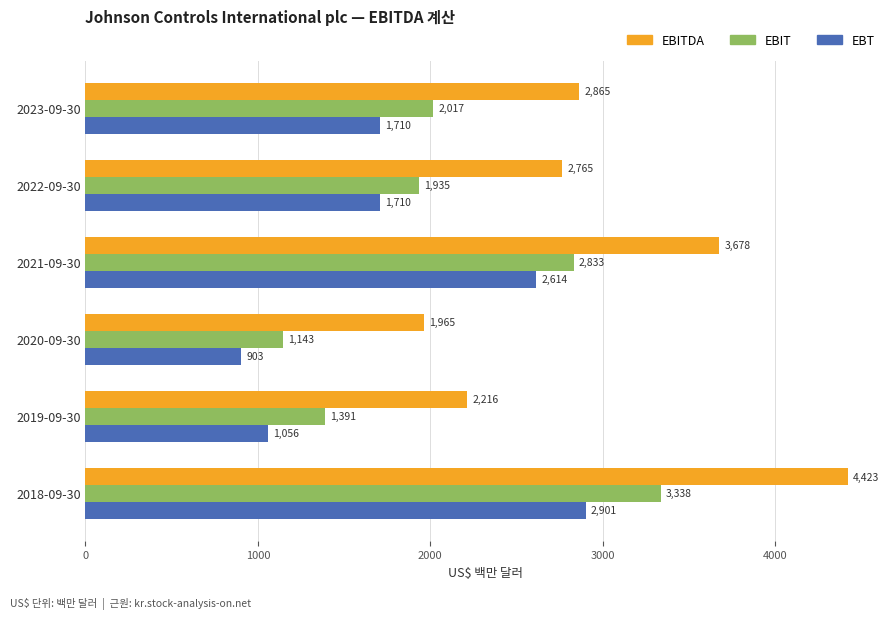

Rank the series by their average value, from highest to lowest.

EBITDA, EBIT, EBT